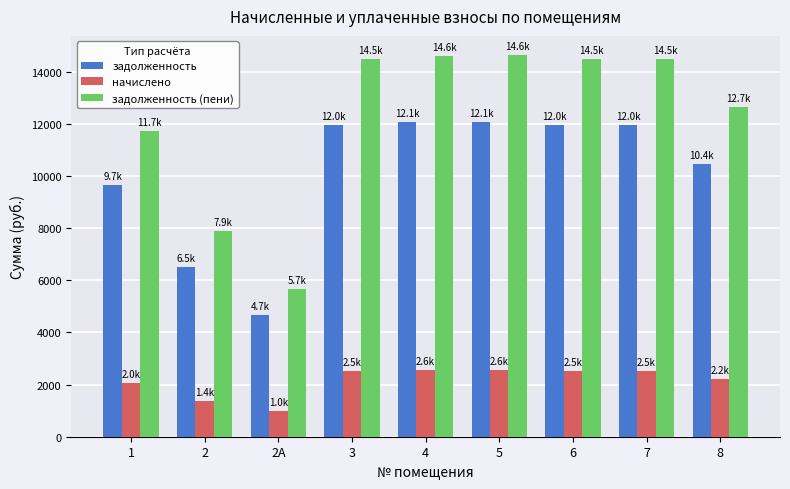

Read the задолженность value at 4.

12060.0